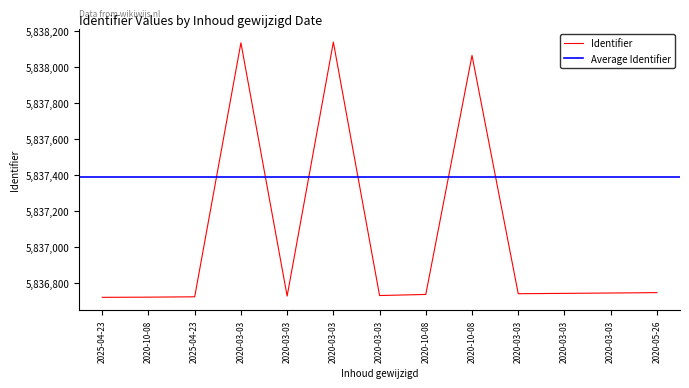

Reading left to right, extract all data points from this chart.

2025-04-23=5836722	2020-10-08=5836723	2025-04-23=5836725	2020-03-03=5838133	2020-03-03=5836729	2020-03-03=5838137	2020-03-03=5836732	2020-10-08=5836738	2020-10-08=5838063	2020-03-03=5836742	2020-03-03=5836744	2020-03-03=5836746	2020-05-26=5836748